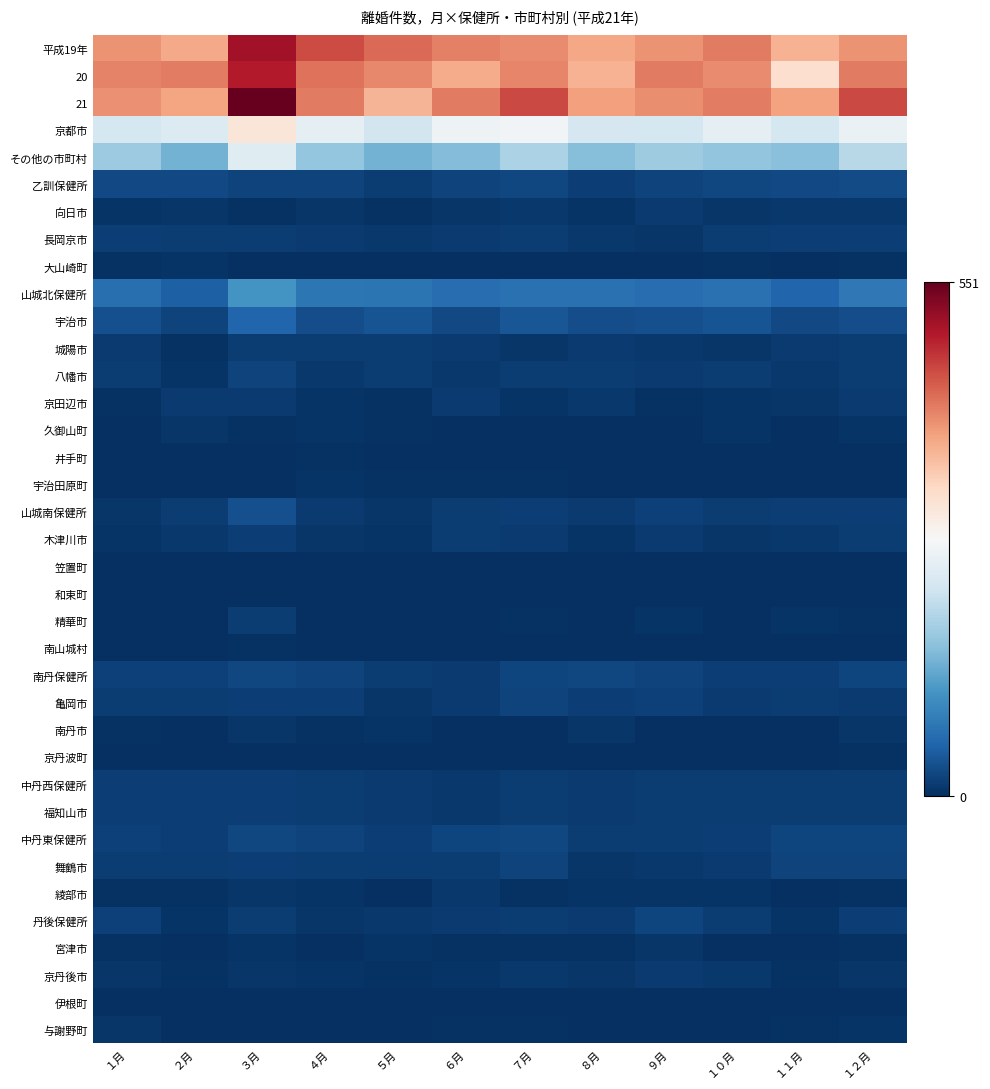

Reading left to right, transcribe all the data shown in this chart.

平成19年: １月=399	２月=379	３月=506	４月=455	５月=432	６月=415	７月=405	８月=383	９月=400	１０月=418	１１月=371	１２月=399
20: １月=413	２月=416	３月=493	４月=425	５月=408	６月=378	７月=409	８月=372	９月=418	１０月=405	１１月=322	１２月=418
21: １月=401	２月=384	３月=551	４月=419	５月=370	６月=419	７月=458	８月=388	９月=403	１０月=417	１１月=386	１２月=458
京都市: １月=226	２月=238	３月=308	４月=250	５月=224	６月=262	７月=269	８月=229	９月=226	１０月=250	１１月=226	１２月=258
その他の市町村: １月=175	２月=146	３月=243	４月=169	５月=146	６月=157	７月=189	８月=159	９月=177	１０月=167	１１月=160	１２月=200
乙訓保健所: １月=27	２月=26	３月=21	４月=21	５月=13	６月=20	７月=25	８月=17	９月=21	１０月=24	１１月=27	１２月=28
向日市: １月=6	２月=8	３月=4	４月=7	５月=3	６月=7	７月=9	８月=6	９月=11	１０月=8	１１月=10	１２月=9
長岡京市: １月=17	２月=13	３月=15	４月=12	５月=9	６月=12	７月=14	８月=10	９月=8	１０月=13	１１月=17	１２月=16
大山崎町: １月=4	２月=5	３月=2	４月=2	５月=1	６月=1	７月=2	８月=1	９月=2	１０月=3	１１月=0	１２月=3
山城北保健所: １月=68	２月=50	３月=110	４月=76	５月=74	６月=66	７月=71	８月=71	９月=66	１０月=69	１１月=58	１２月=78
宇治市: １月=34	２月=21	３月=57	４月=32	５月=38	６月=27	７月=40	８月=31	９月=34	１０月=38	１１月=27	１２月=31
城陽市: １月=12	２月=3	３月=15	４月=14	５月=13	６月=12	７月=7	８月=12	９月=10	１０月=7	１１月=12	１２月=13
八幡市: １月=14	２月=6	３月=21	４月=9	５月=13	６月=10	７月=13	８月=15	９月=12	１０月=13	１１月=9	１２月=13
京田辺市: １月=3	２月=11	３月=11	４月=6	５月=4	６月=12	７月=5	８月=10	９月=4	１０月=6	１１月=8	１２月=11
久御山町: １月=2	２月=7	３月=3	４月=5	５月=3	６月=2	７月=1	８月=2	９月=2	１０月=5	１１月=1	１２月=6
井手町: １月=2	２月=1	３月=1	４月=4	５月=0	６月=0	７月=1	８月=1	９月=2	１０月=0	１１月=1	１２月=2
宇治田原町: １月=1	２月=1	３月=2	４月=6	５月=3	６月=3	７月=4	８月=0	９月=2	１０月=0	１１月=0	１２月=2
山城南保健所: １月=8	２月=13	３月=33	４月=11	５月=8	６月=15	７月=17	８月=11	９月=18	１０月=14	１１月=17	１２月=16
木津川市: １月=6	２月=10	３月=16	４月=8	５月=6	６月=14	７月=11	８月=6	９月=11	１０月=8	１１月=10	１２月=13
笠置町: １月=0	２月=0	３月=1	４月=1	５月=0	６月=0	７月=1	８月=2	９月=0	１０月=2	１１月=2	１２月=0
和束町: １月=0	２月=0	３月=0	４月=0	５月=0	６月=0	７月=2	８月=1	９月=1	１０月=2	１１月=0	１２月=0
精華町: １月=2	２月=2	３月=13	４月=2	５月=2	６月=0	７月=3	８月=2	９月=6	１０月=2	１１月=5	１２月=3
南山城村: １月=0	２月=1	３月=3	４月=0	５月=0	６月=1	７月=0	８月=0	９月=0	１０月=0	１１月=0	１２月=0
南丹保健所: １月=18	２月=18	３月=25	４月=20	５月=14	６月=12	７月=23	８月=24	９月=21	１０月=16	１１月=16	１２月=23
亀岡市: １月=13	２月=15	３月=17	４月=16	５月=8	６月=11	７月=20	８月=17	９月=19	１０月=12	１１月=14	１２月=12
南丹市: １月=4	２月=2	３月=8	４月=3	５月=5	６月=1	７月=2	８月=7	９月=2	１０月=2	１１月=1	１２月=8
京丹波町: １月=1	２月=1	３月=0	４月=1	５月=1	６月=0	７月=1	８月=0	９月=0	１０月=2	１１月=1	１２月=3
中丹西保健所: １月=17	２月=17	３月=16	４月=14	５月=11	６月=9	７月=14	８月=11	９月=14	１０月=13	１１月=14	１２月=15
福知山市: １月=17	２月=17	３月=16	４月=14	５月=11	６月=9	７月=14	８月=11	９月=14	１０月=13	１１月=14	１２月=15
中丹東保健所: １月=18	２月=17	３月=25	４月=20	５月=16	６月=23	７月=24	８月=14	９月=15	１０月=17	１１月=22	１２月=23
舞鶴市: １月=15	２月=14	３月=17	４月=15	５月=14	６月=13	７月=21	８月=8	９月=10	１０月=12	１１月=20	１２月=20
綾部市: １月=3	２月=3	３月=8	４月=5	５月=2	６月=10	７月=3	８月=6	９月=5	１０月=5	１１月=2	１２月=3
丹後保健所: １月=19	２月=5	３月=13	４月=7	５月=10	６月=12	７月=15	８月=11	９月=22	１０月=14	１１月=6	１２月=17
宮津市: １月=3	２月=1	３月=5	４月=1	５月=6	６月=3	７月=3	８月=3	９月=8	１０月=2	１１月=0	１２月=3
京丹後市: １月=8	２月=4	３月=8	４月=5	５月=4	６月=5	７月=9	８月=7	９月=12	１０月=10	１１月=3	１２月=8
伊根町: １月=0	２月=0	３月=0	４月=0	５月=0	６月=0	７月=0	８月=0	９月=0	１０月=0	１１月=0	１２月=0
与謝野町: １月=8	２月=0	３月=0	４月=1	５月=0	６月=4	７月=3	８月=1	９月=2	１０月=2	１１月=3	１２月=6